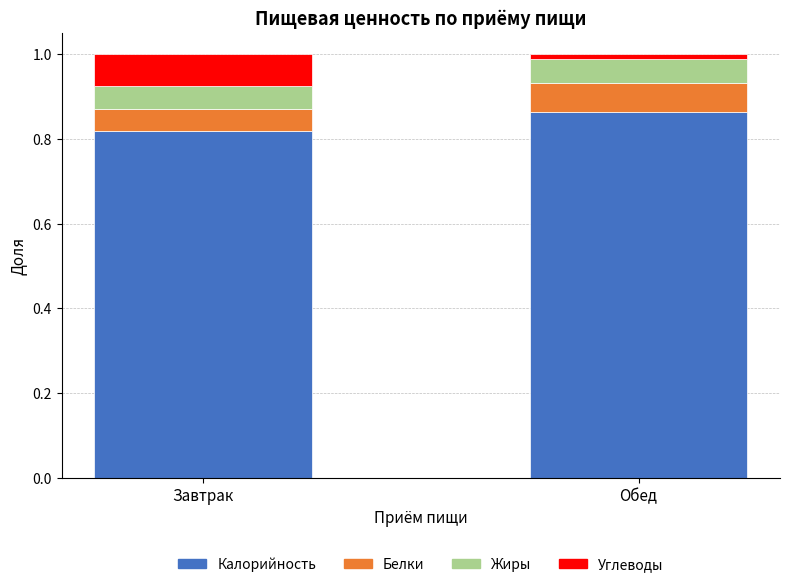

What is the sum of all Калорийность values?

1.7